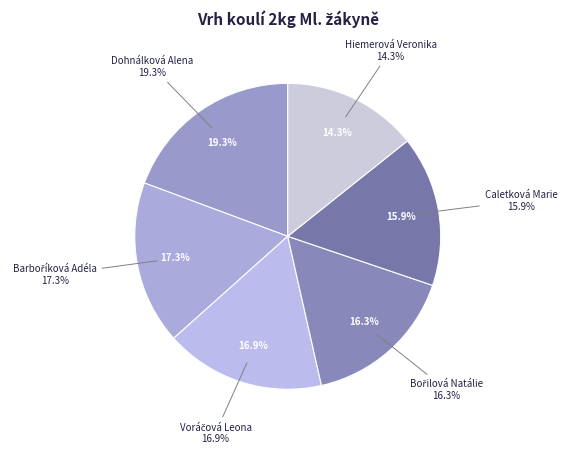

To the nearest percent, what is the difference between the Caletková Marie and Barboříková Adéla slice percentages?

1%